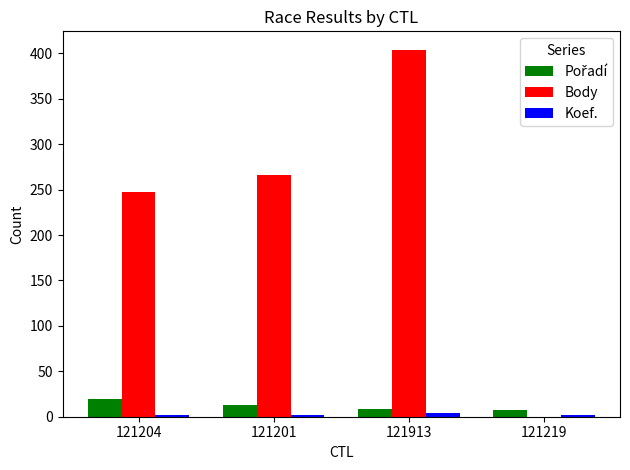

Between 121204 and 121913, which series saw the biggest shift?

Body